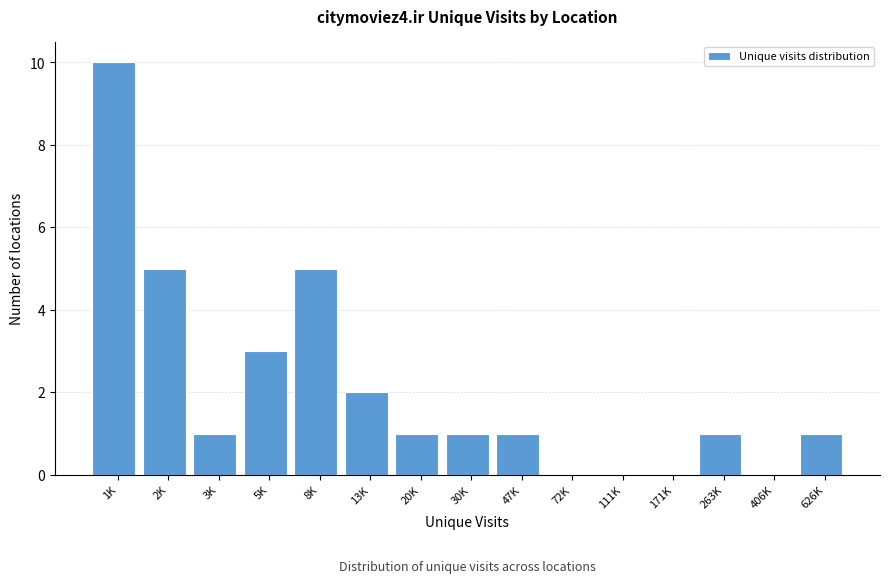

Reading left to right, transcribe all the data shown in this chart.

1K=10	2K=5	3K=1	5K=3	8K=5	13K=2	20K=1	30K=1	47K=1	72K=0	111K=0	171K=0	263K=1	406K=0	626K=1